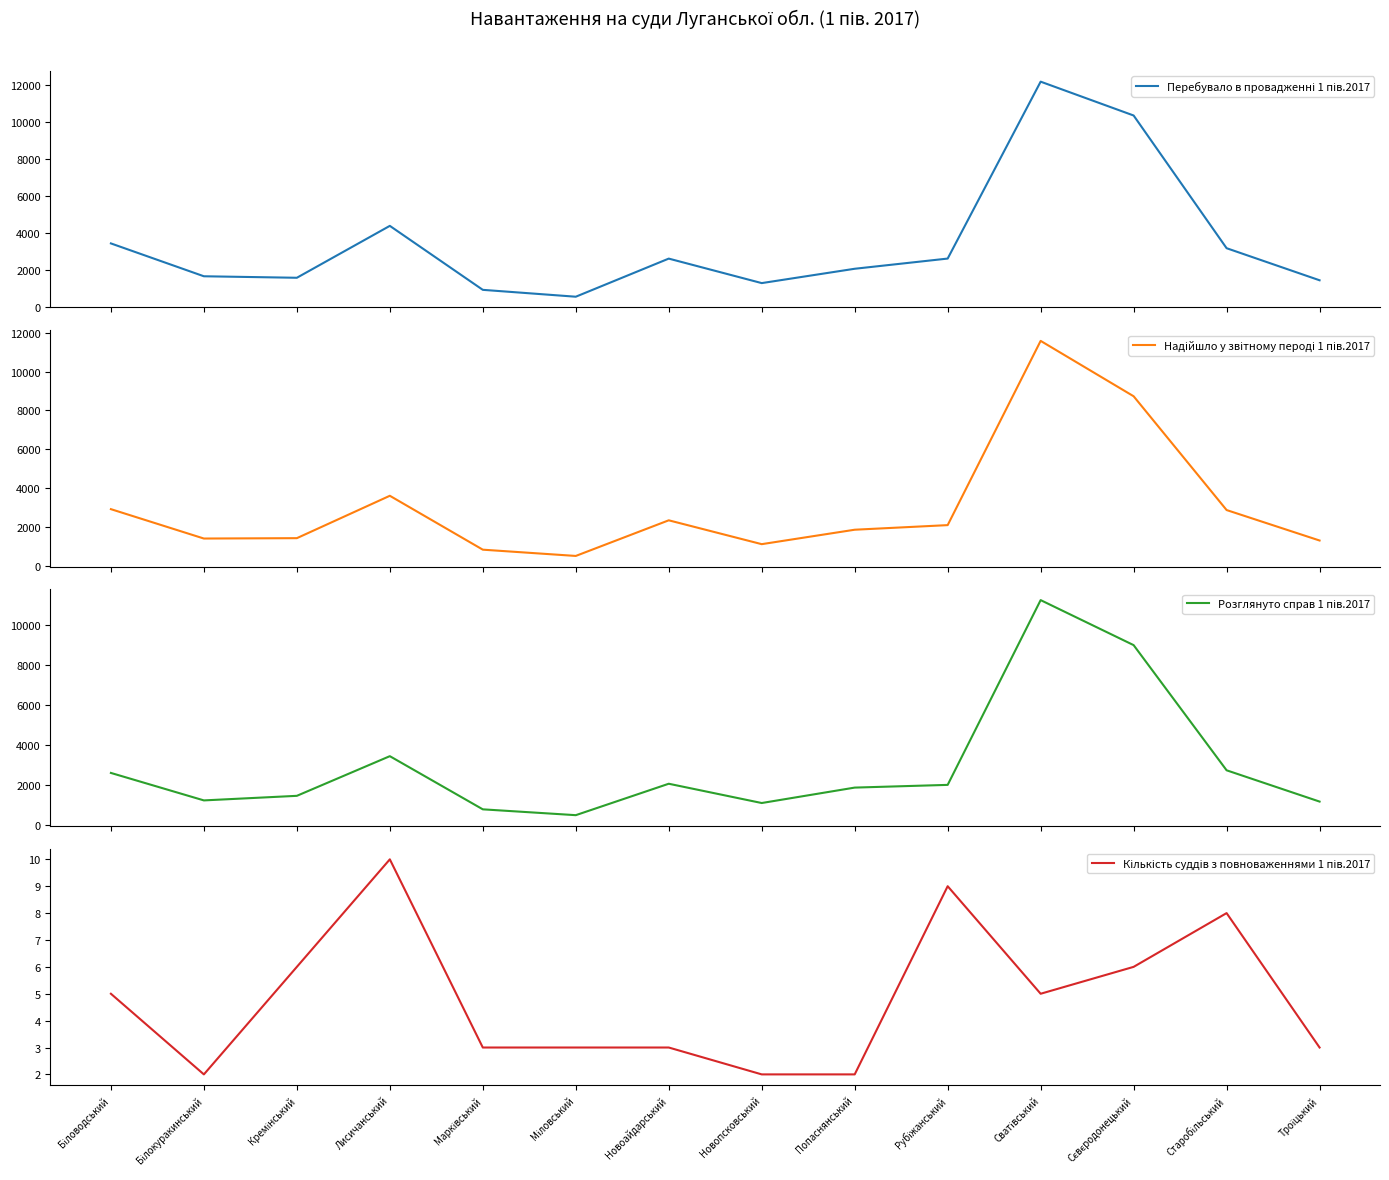

Rank the series at Кремінський from highest to lowest value.

Перебувало в провадженні 1 пів.2017, Розглянуто справ 1 пів.2017, Надійшло у звітному пероді 1 пів.2017, Кількість суддів з повноваженнями 1 пів.2017